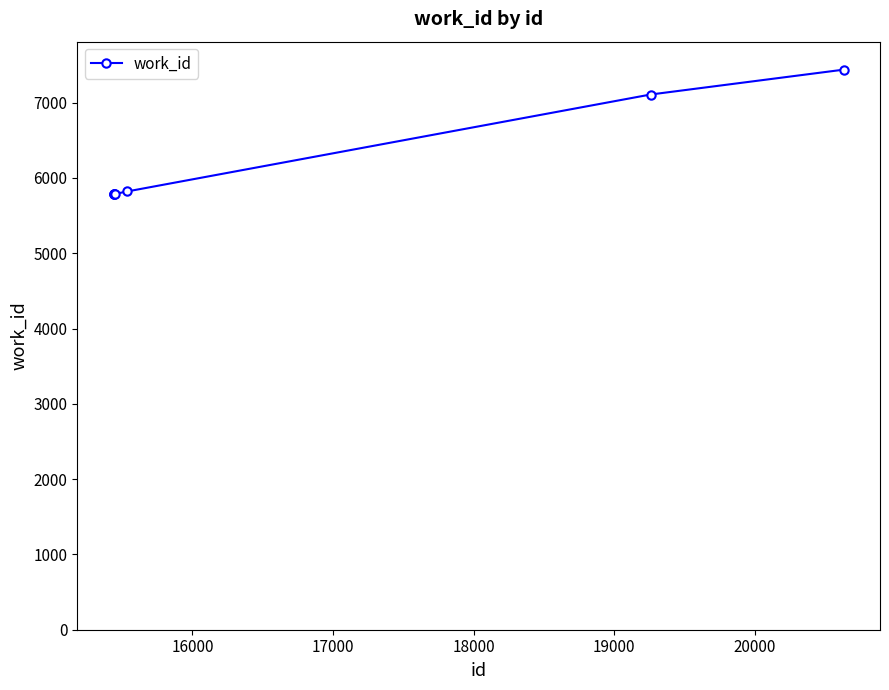

What is the average value?

6216